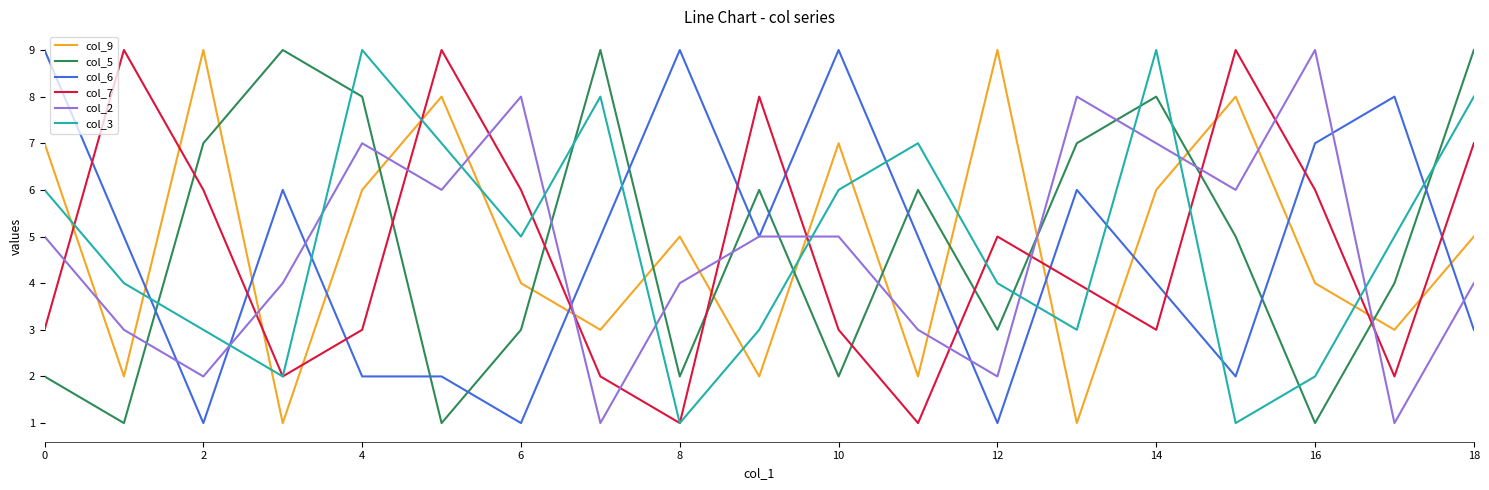

How many lines are shown in the chart?

6